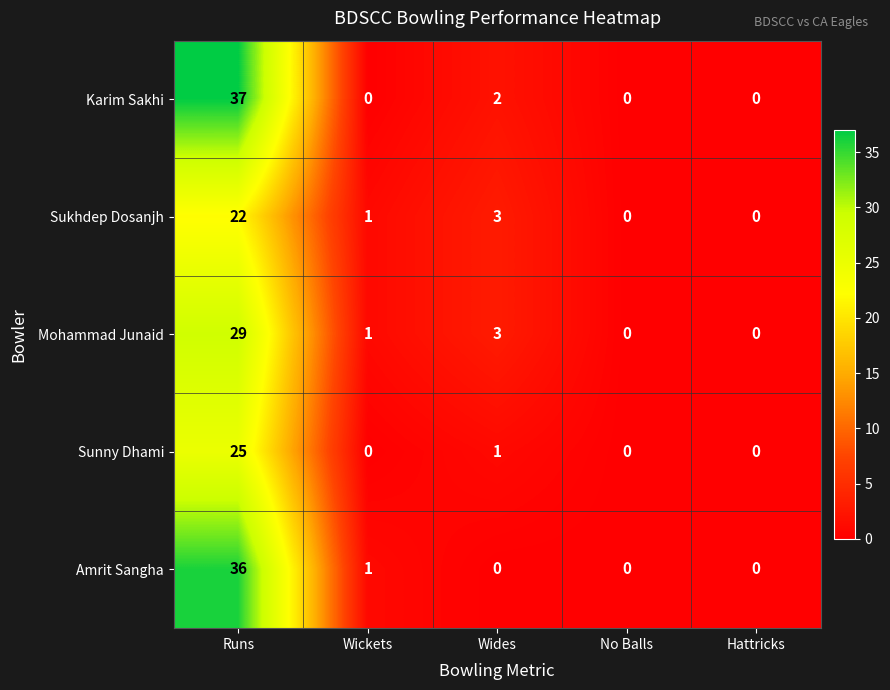

What is the difference between the maximum and minimum values in the Karim Sakhi series?

37